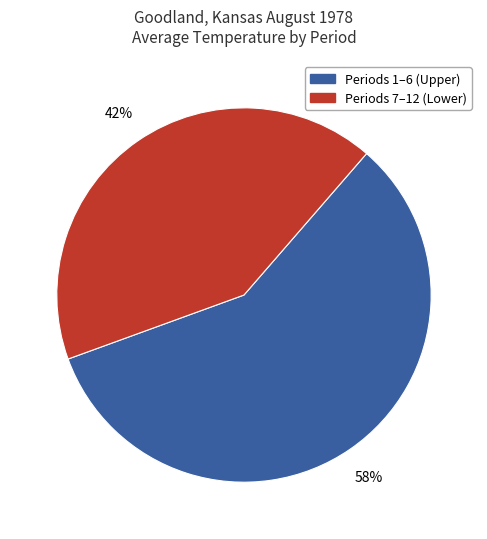

To the nearest percent, what is the difference between the largest and smallest slice percentages?

16%